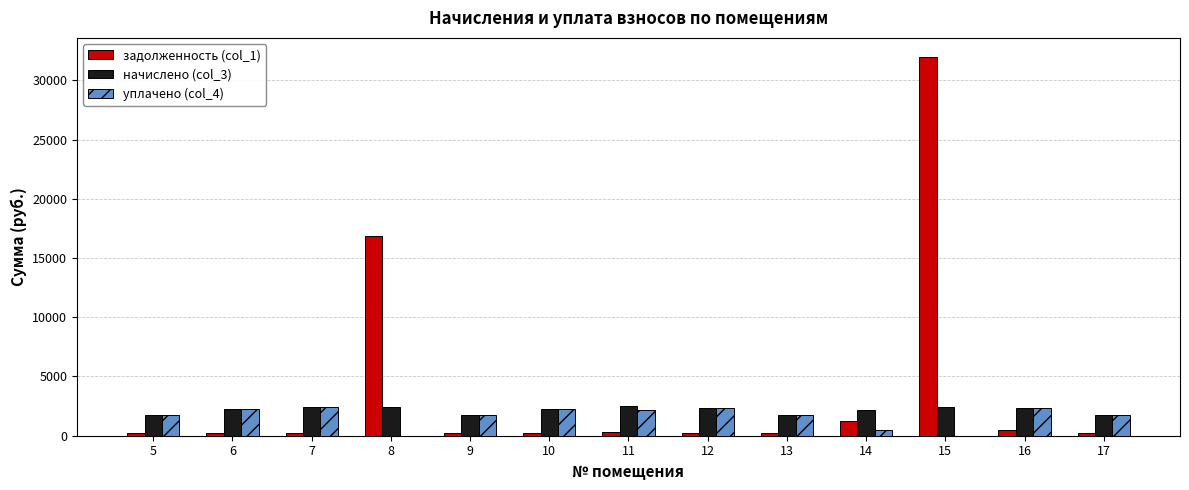

Which series has the largest total across all categories?

задолженность (col_1)